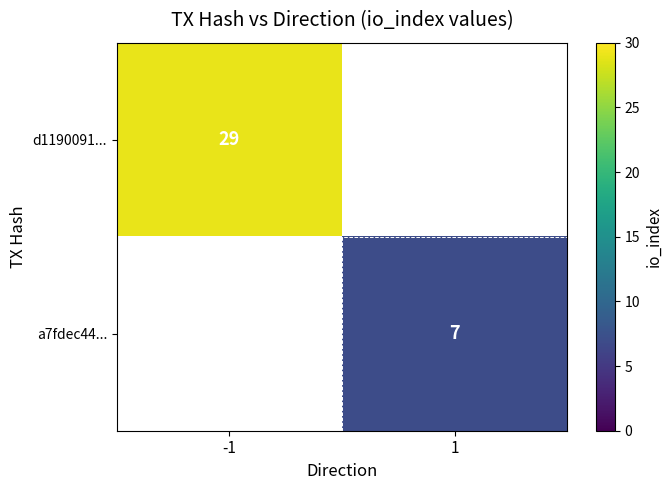

At how many categories does at least one series exceed 14?

1